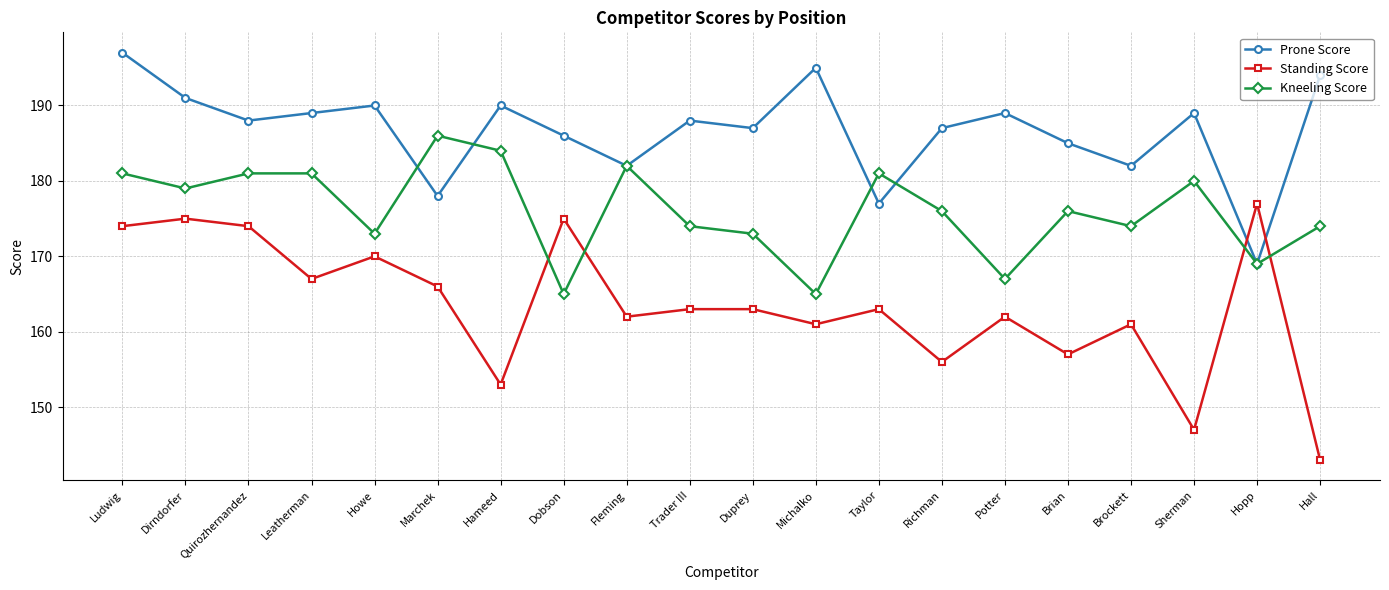

Reading left to right, list all the values displayed in this chart.

Prone Score: Ludwig=197	Dirndorfer=191	Quirozhernandez=188	Leatherman=189	Howe=190	Marchek=178	Hameed=190	Dobson=186	Fleming=182	Trader III=188	Duprey=187	Michalko=195	Taylor=177	Richman=187	Potter=189	Brian=185	Brockett=182	Sherman=189	Hopp=169	Hall=194
Standing Score: Ludwig=174	Dirndorfer=175	Quirozhernandez=174	Leatherman=167	Howe=170	Marchek=166	Hameed=153	Dobson=175	Fleming=162	Trader III=163	Duprey=163	Michalko=161	Taylor=163	Richman=156	Potter=162	Brian=157	Brockett=161	Sherman=147	Hopp=177	Hall=143
Kneeling Score: Ludwig=181	Dirndorfer=179	Quirozhernandez=181	Leatherman=181	Howe=173	Marchek=186	Hameed=184	Dobson=165	Fleming=182	Trader III=174	Duprey=173	Michalko=165	Taylor=181	Richman=176	Potter=167	Brian=176	Brockett=174	Sherman=180	Hopp=169	Hall=174